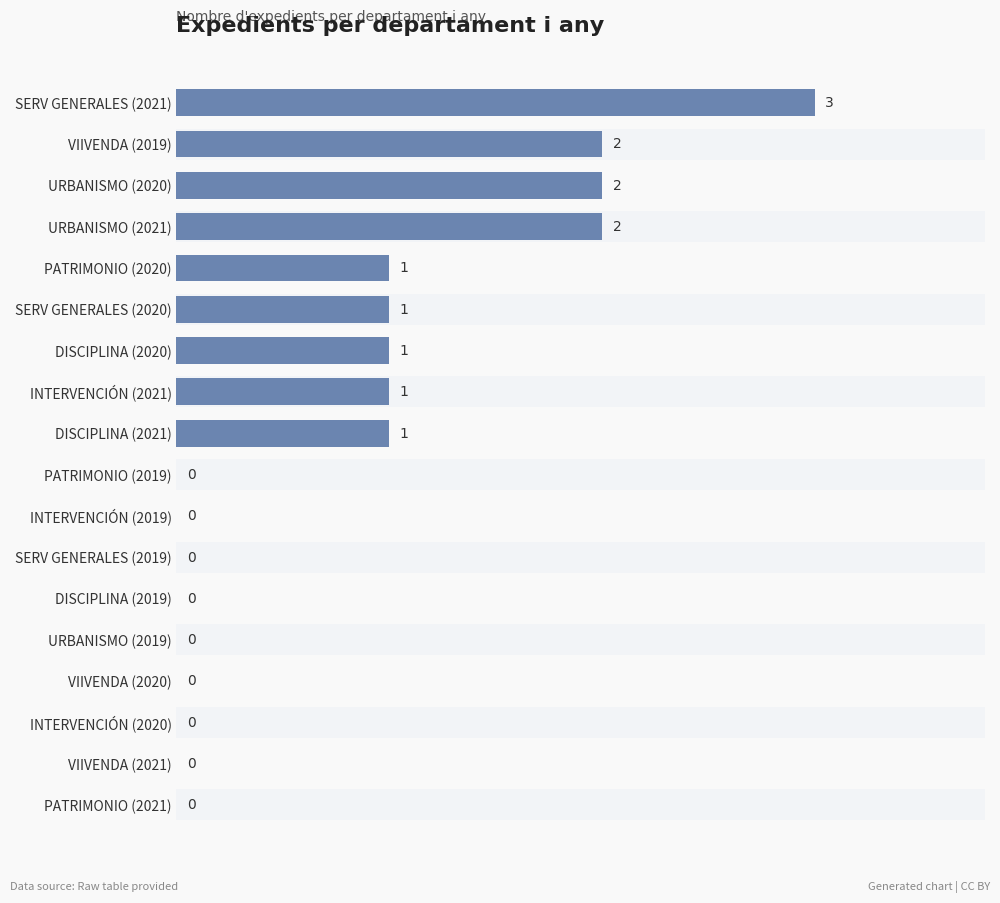

What is the sum of the values at INTERVENCIÓN (2019) and SERV GENERALES (2021)?

3